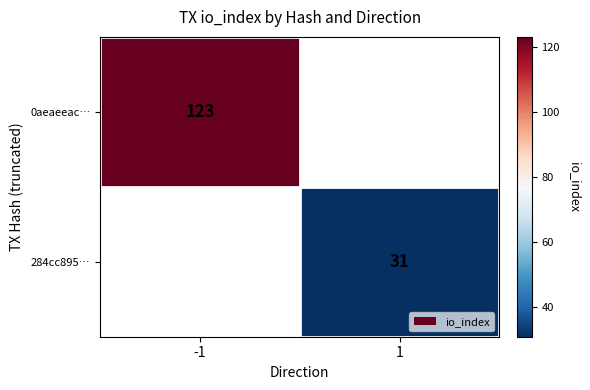

Is it true that 284cc895… equals 41 at 1?

False